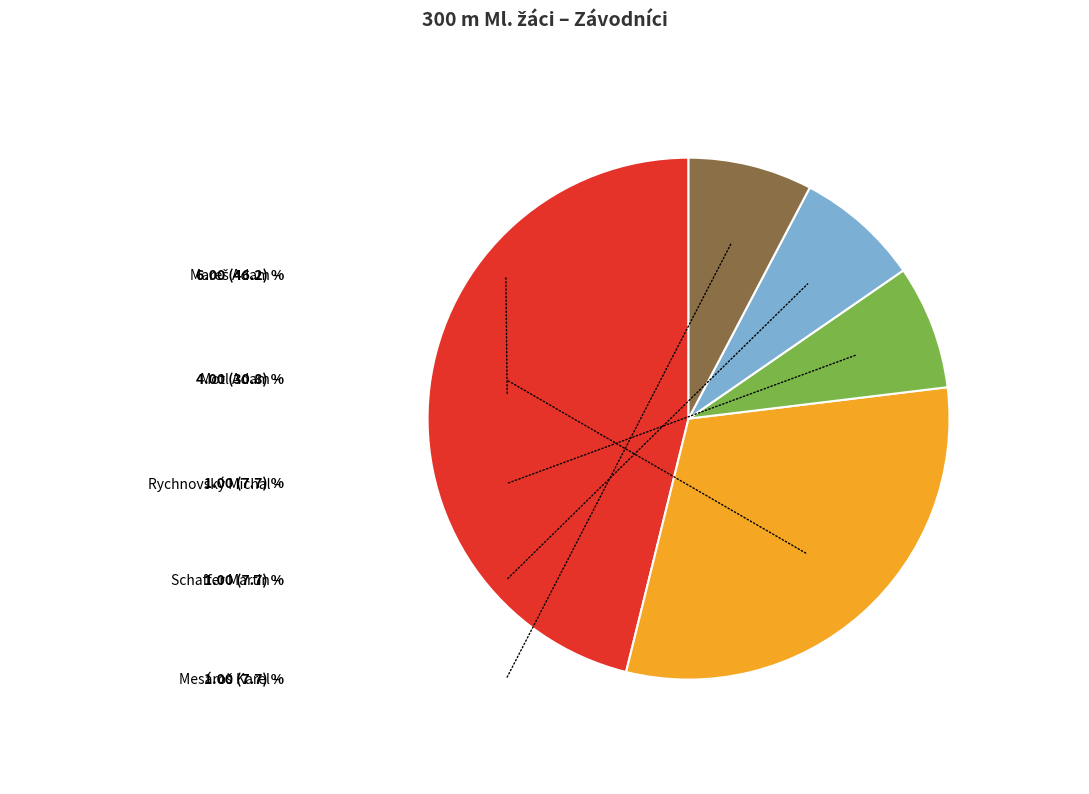

Approximately how many times larger is the value at Schaffer Martin compared to Rychnovský Michal?

1.0